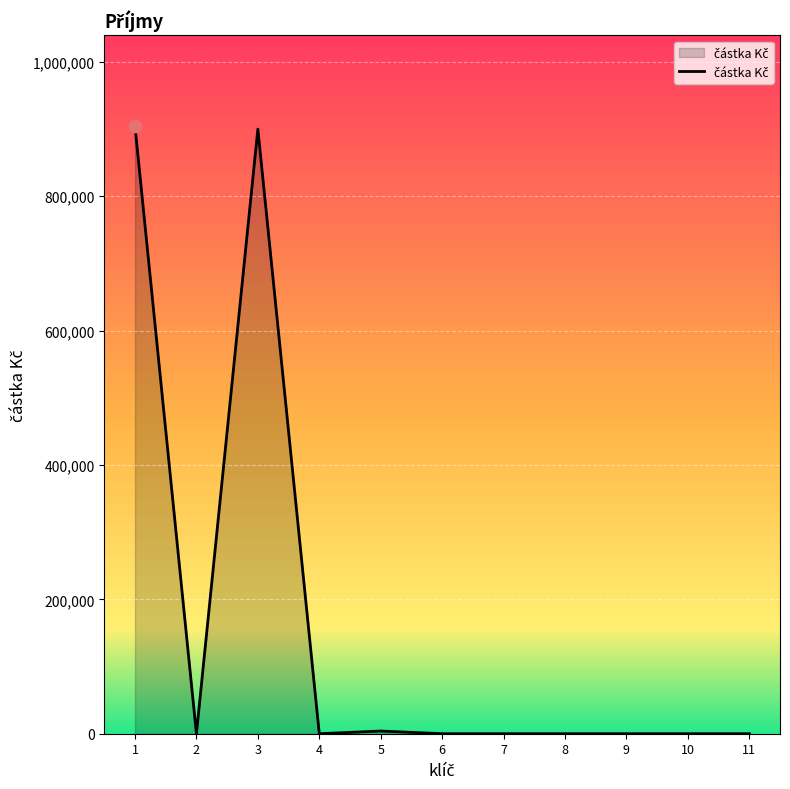

What is the change in value from 1 to 2?

-904000